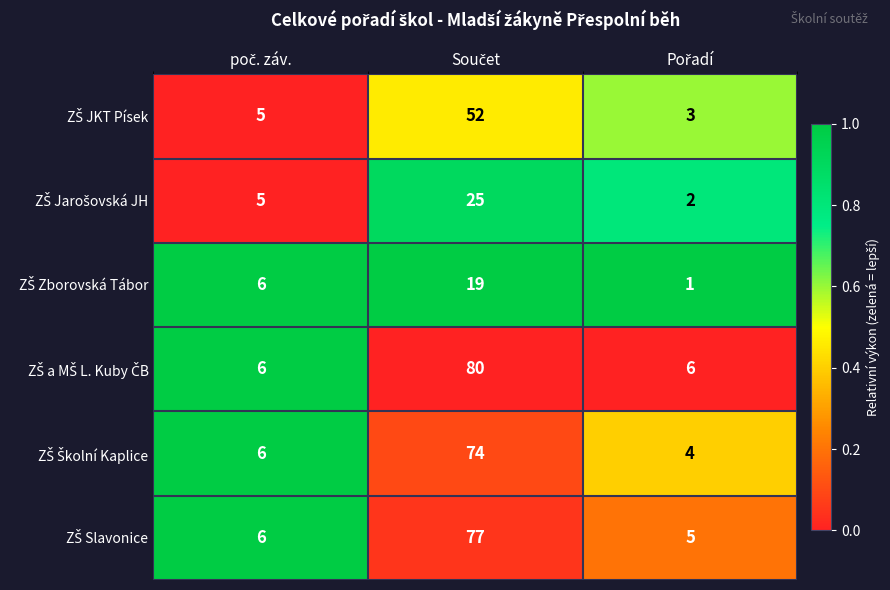

What is the greatest value displayed?

80